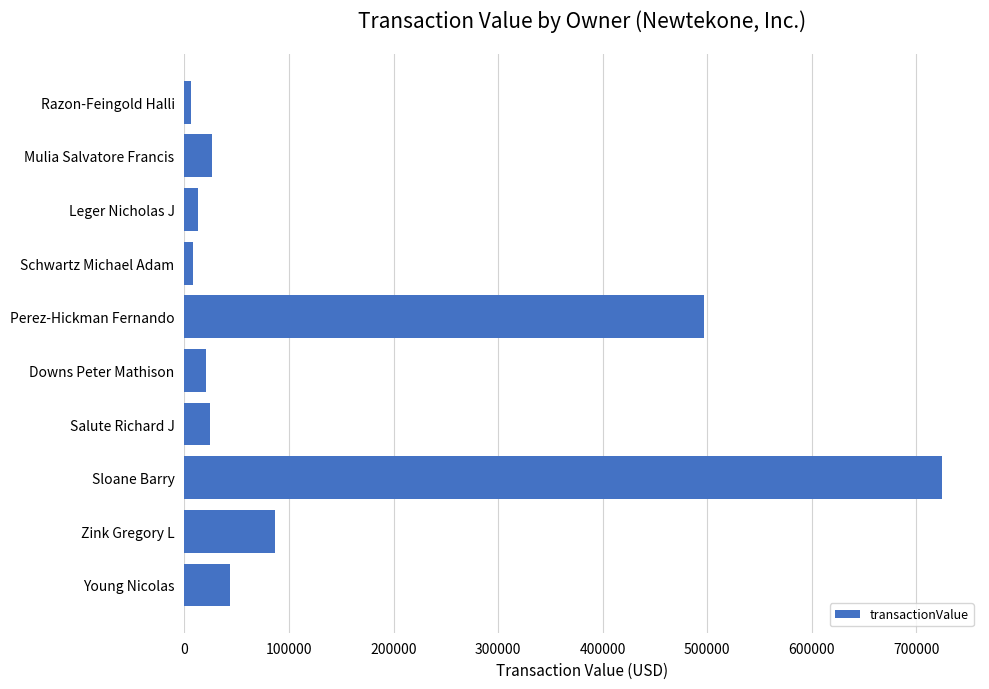

Between Perez-Hickman Fernando and Mulia Salvatore Francis, which is larger?

Perez-Hickman Fernando